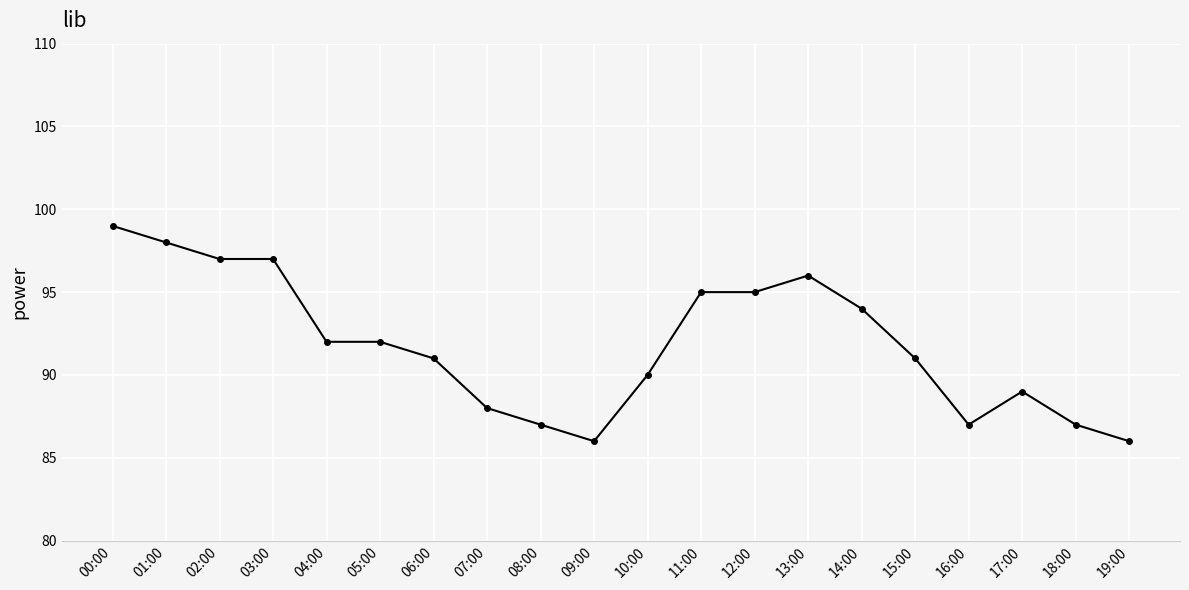

Reading left to right, what are all the values shown in this chart?

00:00=99	01:00=98	02:00=97	03:00=97	04:00=92	05:00=92	06:00=91	07:00=88	08:00=87	09:00=86	10:00=90	11:00=95	12:00=95	13:00=96	14:00=94	15:00=91	16:00=87	17:00=89	18:00=87	19:00=86